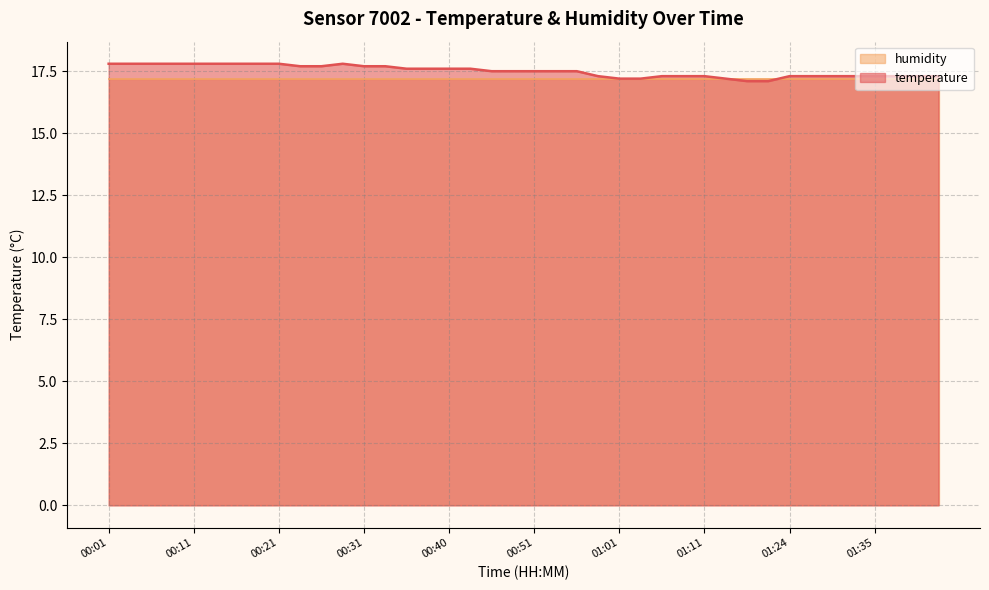

What is the value of the 23rd point from the left?

17.5